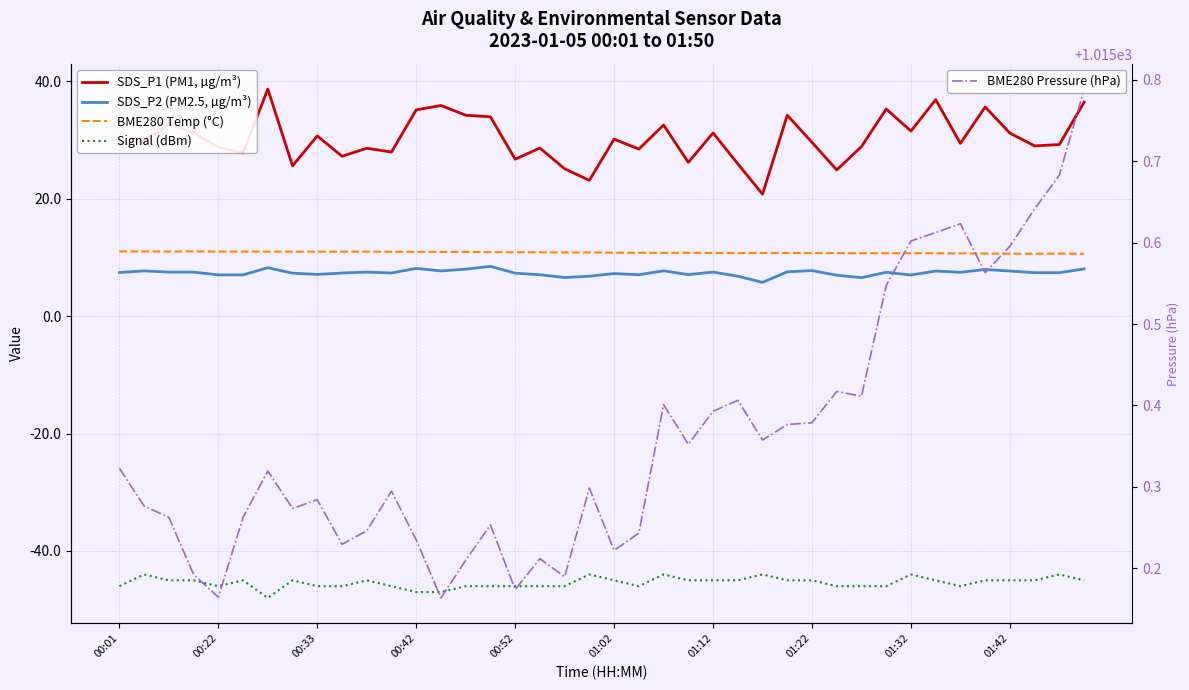

Rank the series at 00:33 from lowest to highest value.

Signal (dBm), SDS_P2 (PM2.5, µg/m³), BME280 Temp (°C), SDS_P1 (PM1, µg/m³), BME280 Pressure (hPa)